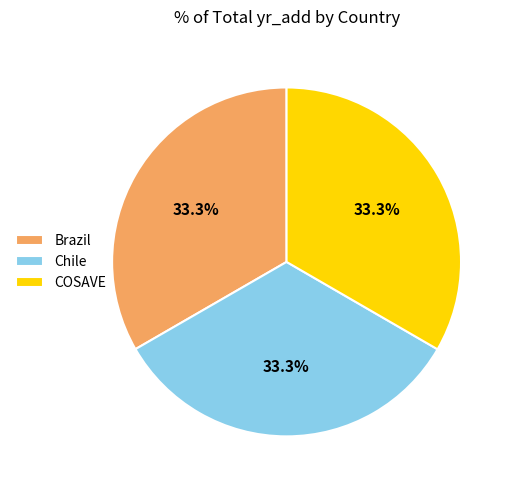

Is there any slice that represents more than half of the pie?

No